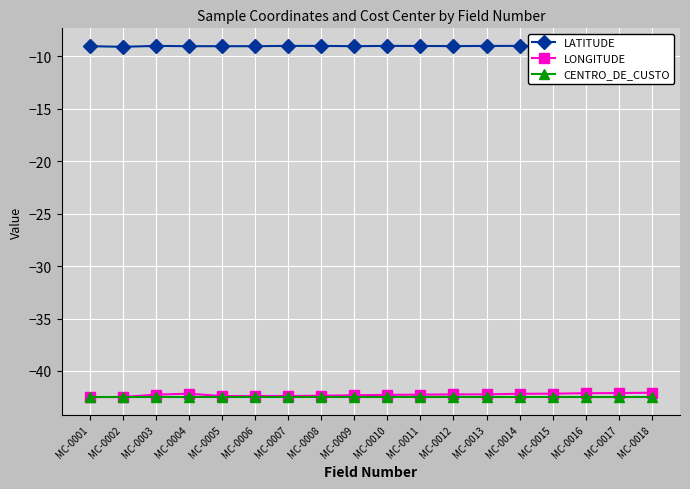

What is the difference between the maximum and minimum values in the LATITUDE series?

0.1